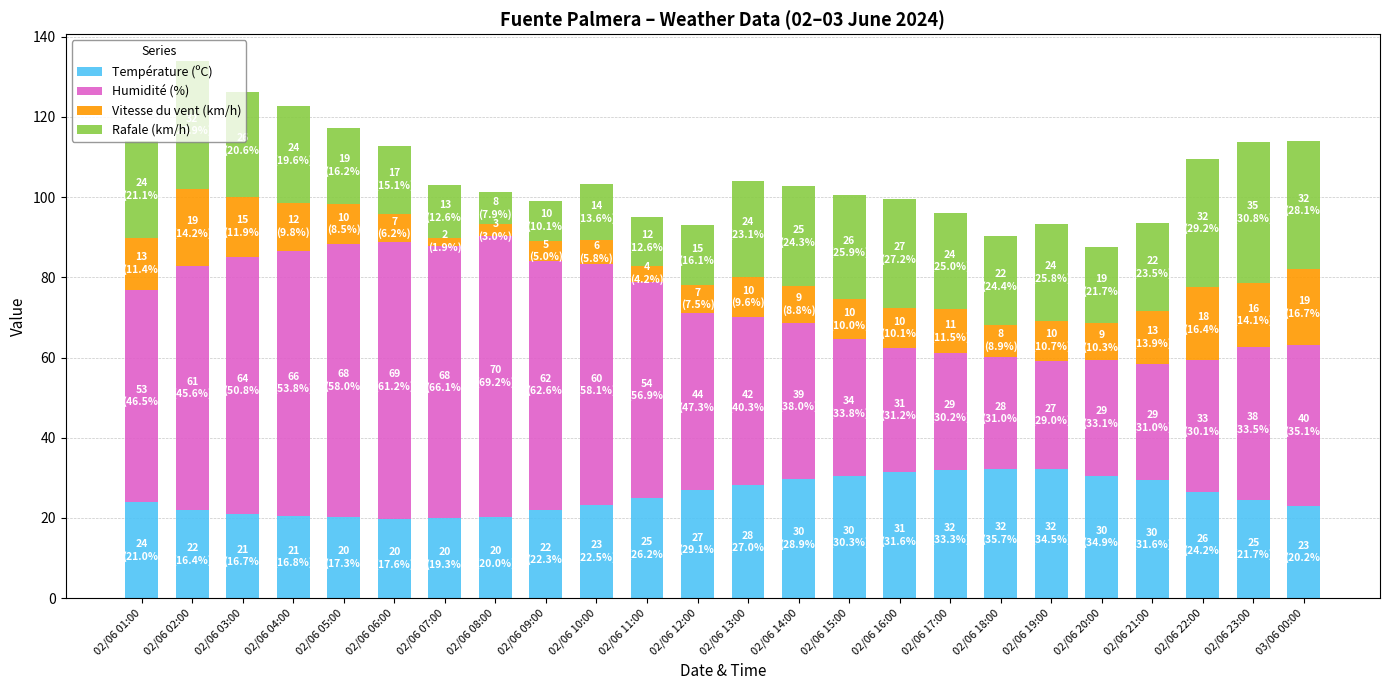

Is it true that Température (ºC) equals 46.9 at 02/06 22:00?

False